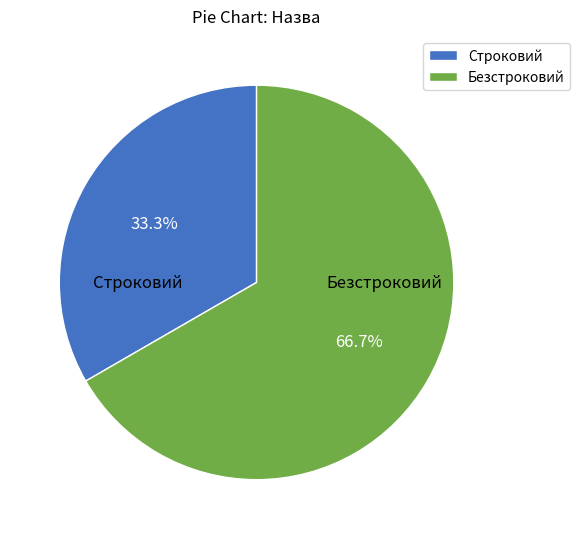

Does Безстроковий account for over 50% of the chart?

Yes